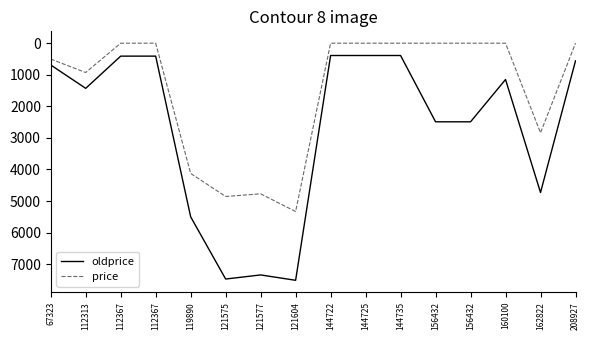

At which category does price reach its first local valley?

121577